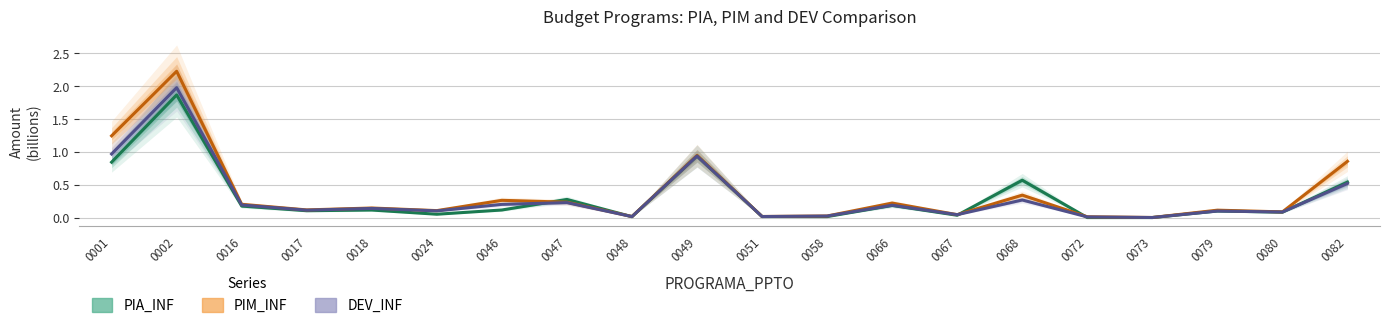

At which category does the chart reach its peak across all series?

0002